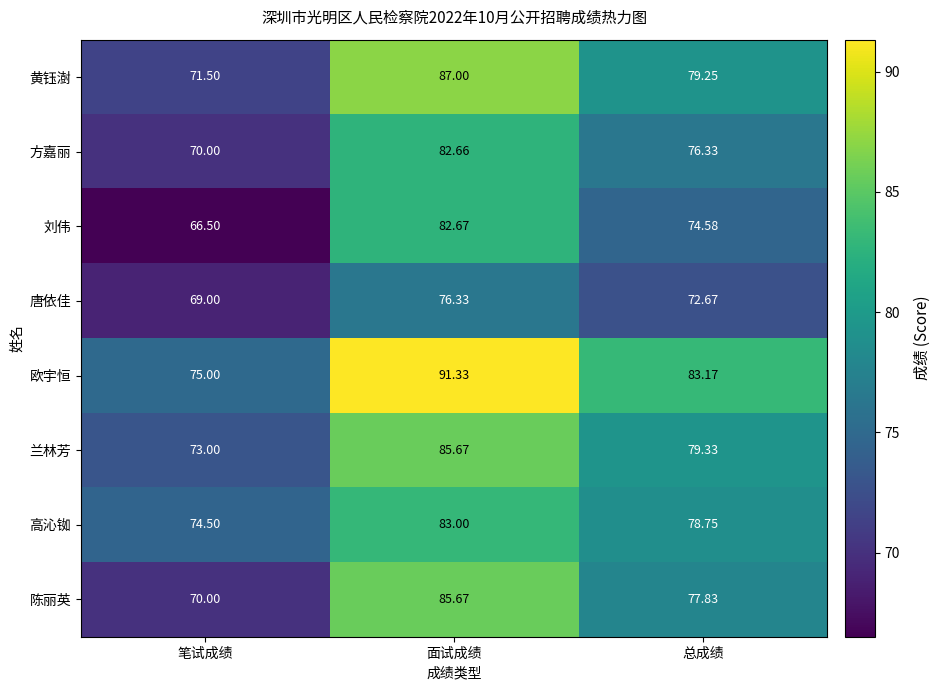

Is the value of 方嘉丽 at 总成绩 greater than the value of 黄钰澍 at 面试成绩?

No